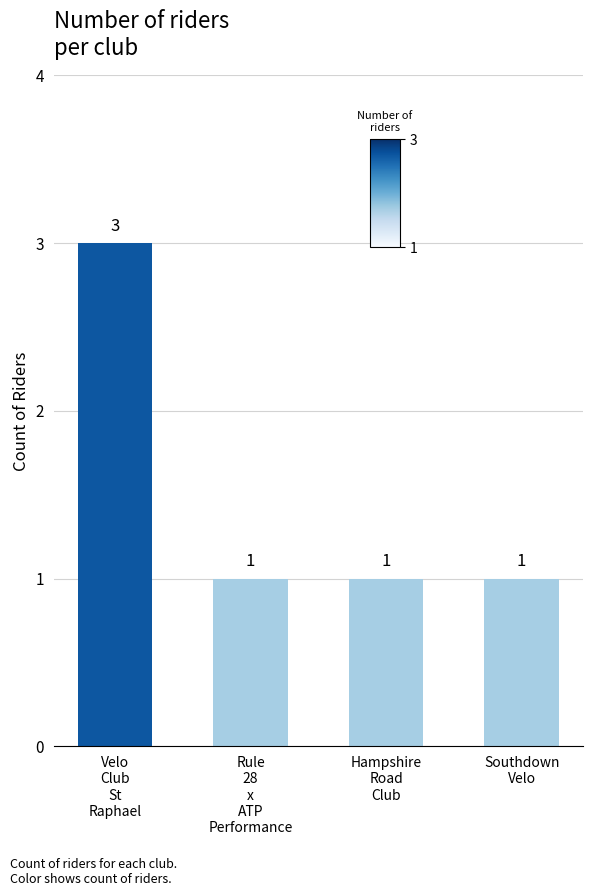

What is the maximum value shown in the chart?

3